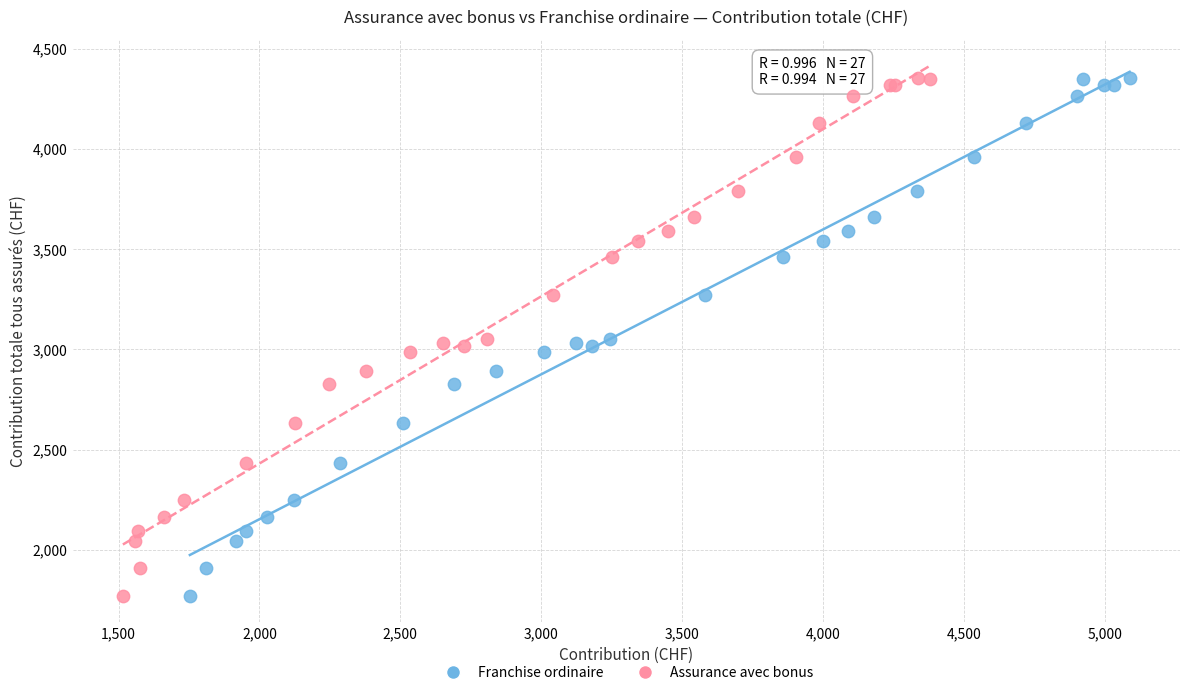

What are all the series names shown in the legend?

Franchise ordinaire, Assurance avec bonus